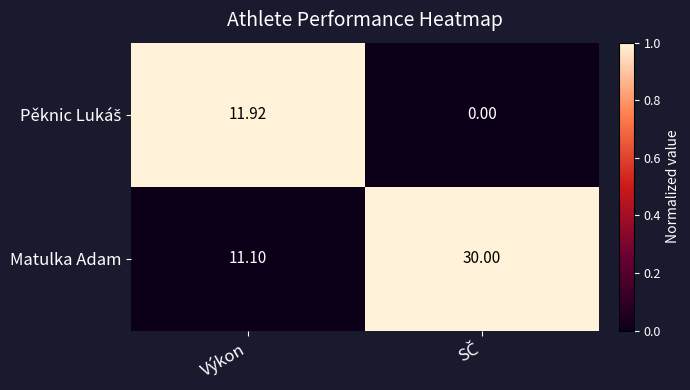

Which series has the largest range (max minus min)?

Matulka Adam